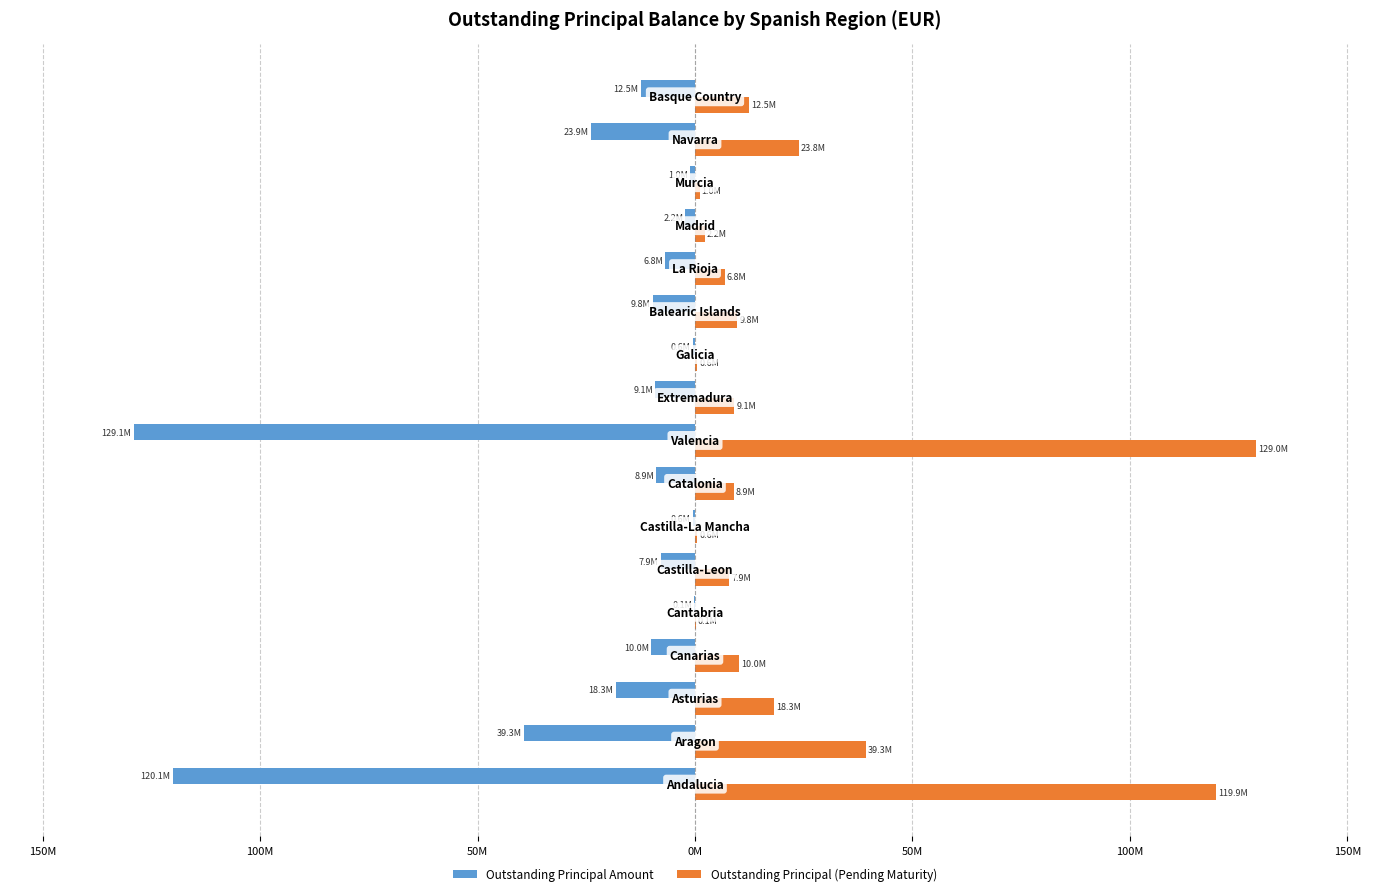

Reading right to left, what are all the values shown in this chart?

Outstanding Principal Amount: -12469948.6	-23887978.4	-1038239.6	-2185919.4	-6841913.5	-9763506.2	-553155.6	-9087144.1	-129116842.2	-8866836.3	-564638.5	-7870127.3	-125010.4	-10044472.2	-18268738.5	-39294643.8	-120117410.7
Outstanding Principal (Pending Maturity): 12468770.3	23806839.3	1036442.0	2185328.4	6837984.0	9761047.1	552877.1	9083299.4	128996256.1	8859050.7	564638.5	7867146.8	125010.4	10039730.0	18259055.0	39266938.6	119863768.9